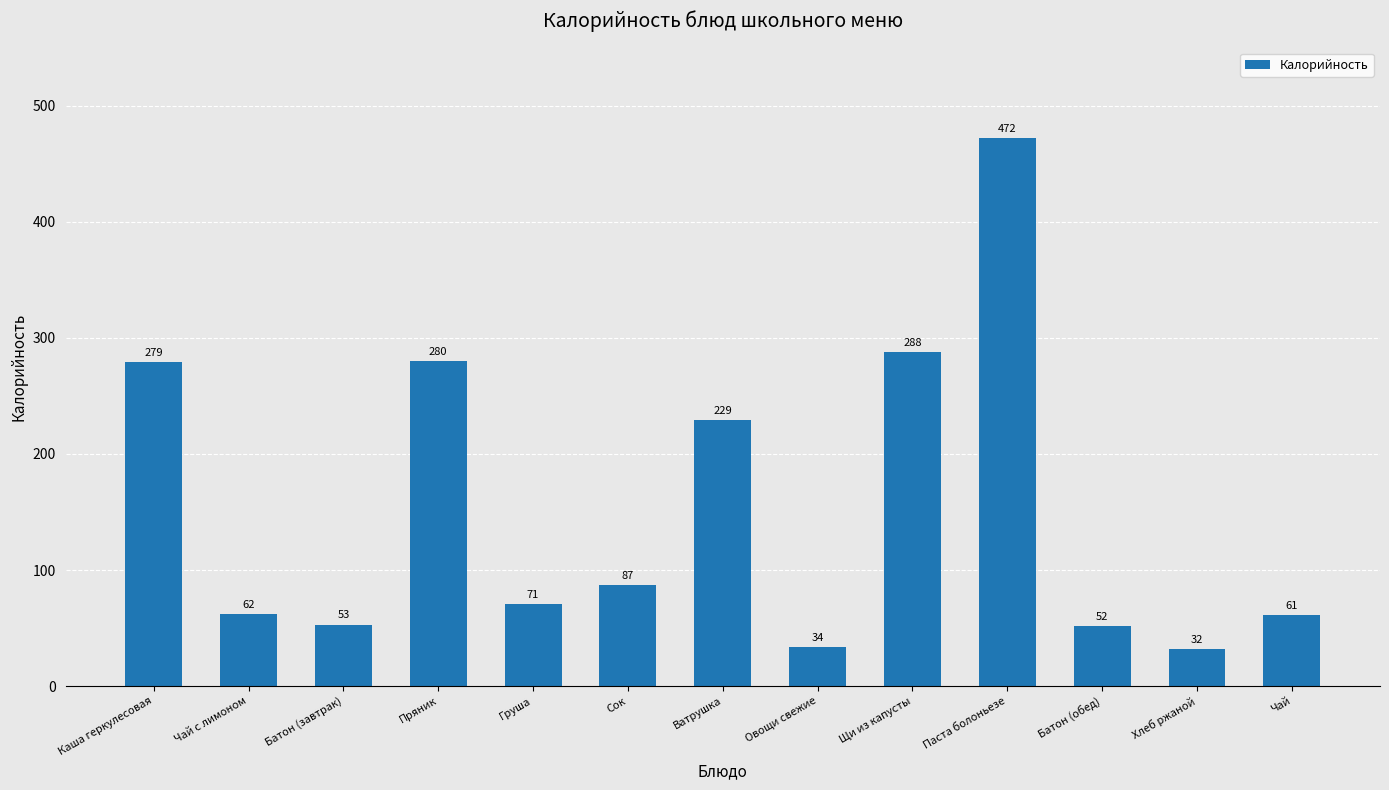

True or false: the data shows 71 at Груша.

True